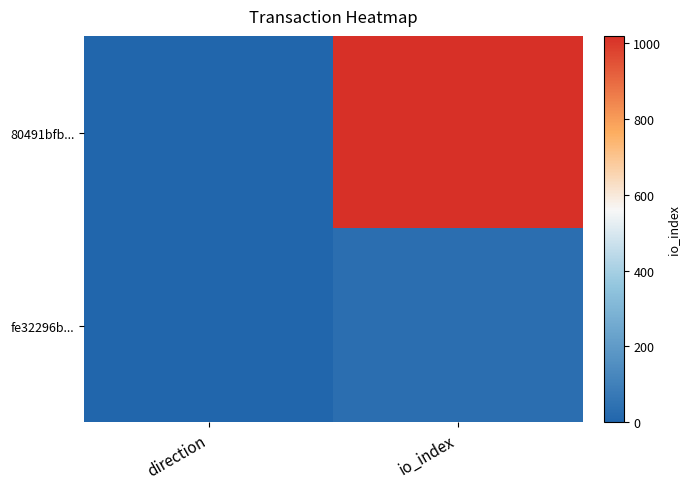

At which category does the chart reach its minimum across all series?

direction